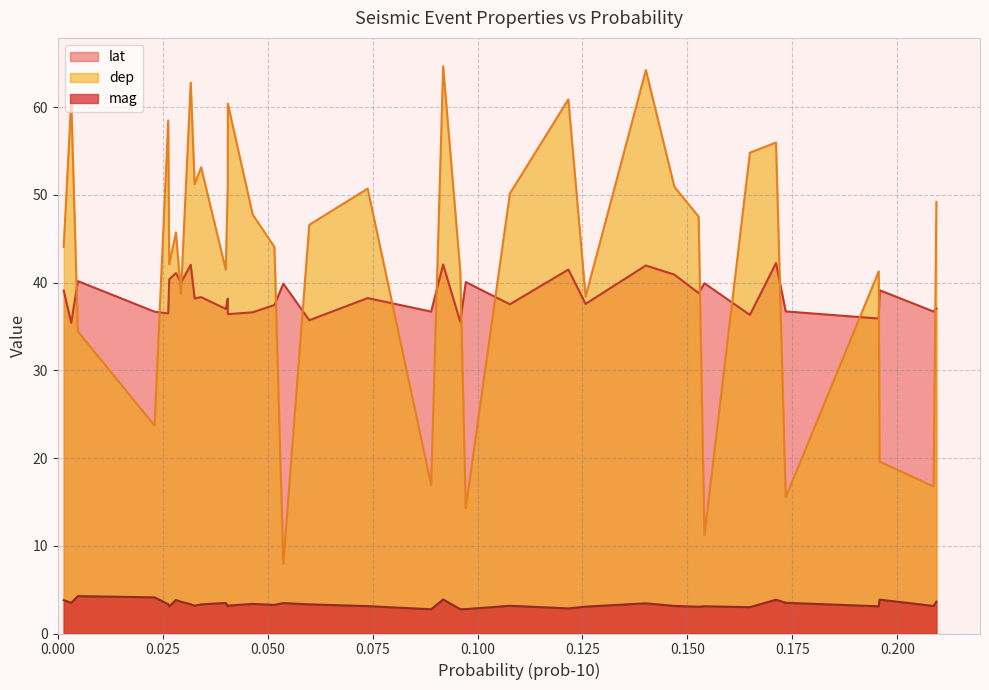

What is the maximum value shown in the chart?

64.7